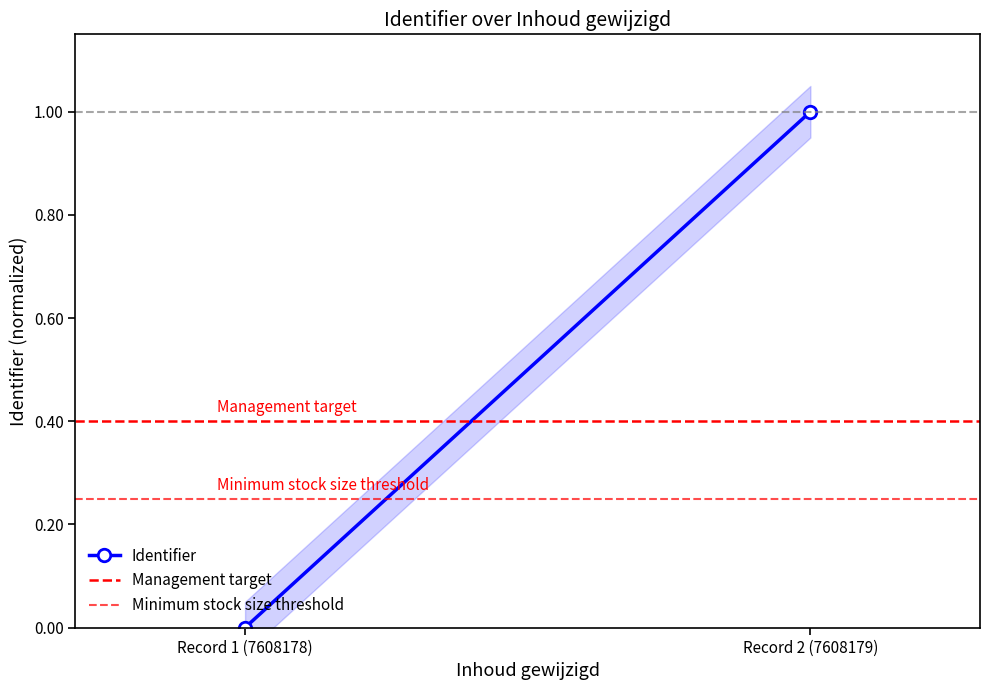

What is the label of the 1st point from the left?

Record 1 (7608178)